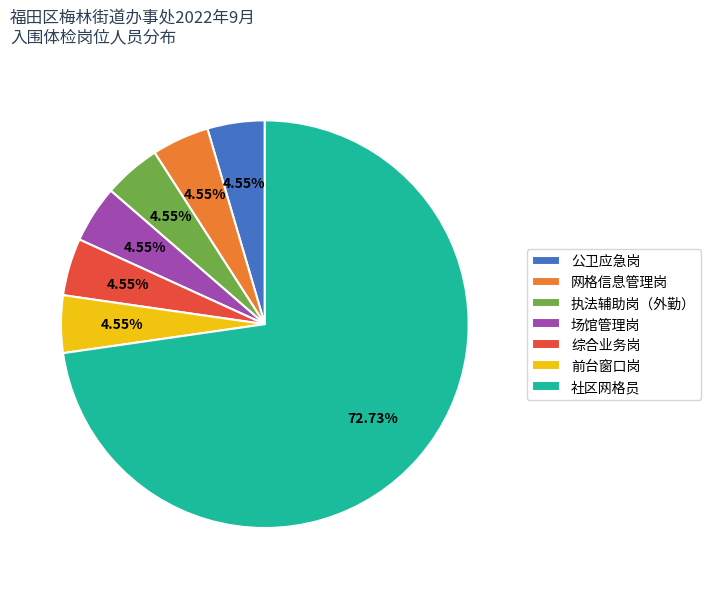

Between 社区网格员 and 场馆管理岗, which is larger?

社区网格员